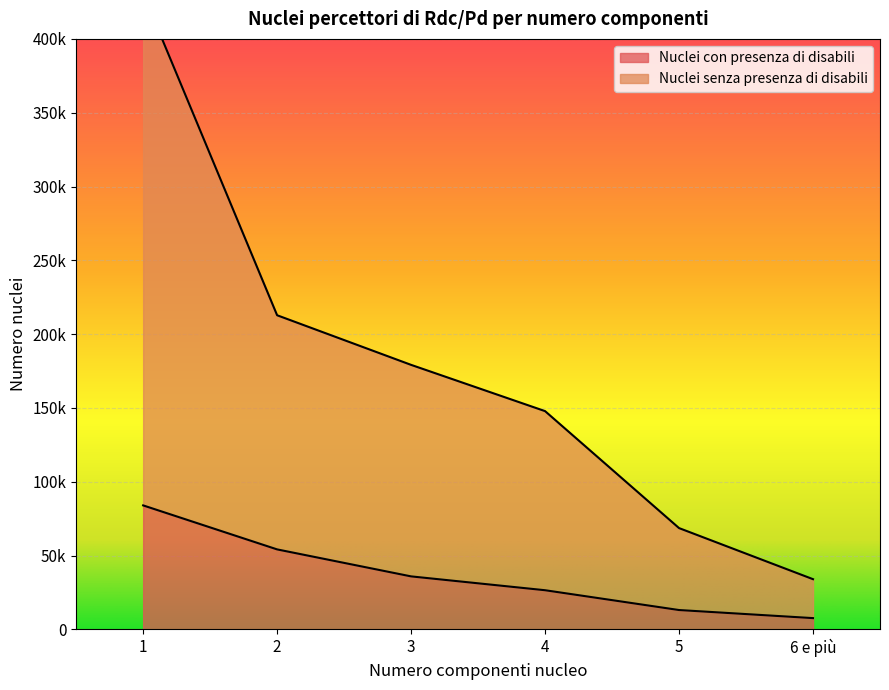

The Nuclei con presenza di disabili series shows 12418 at 3. True or false?

False